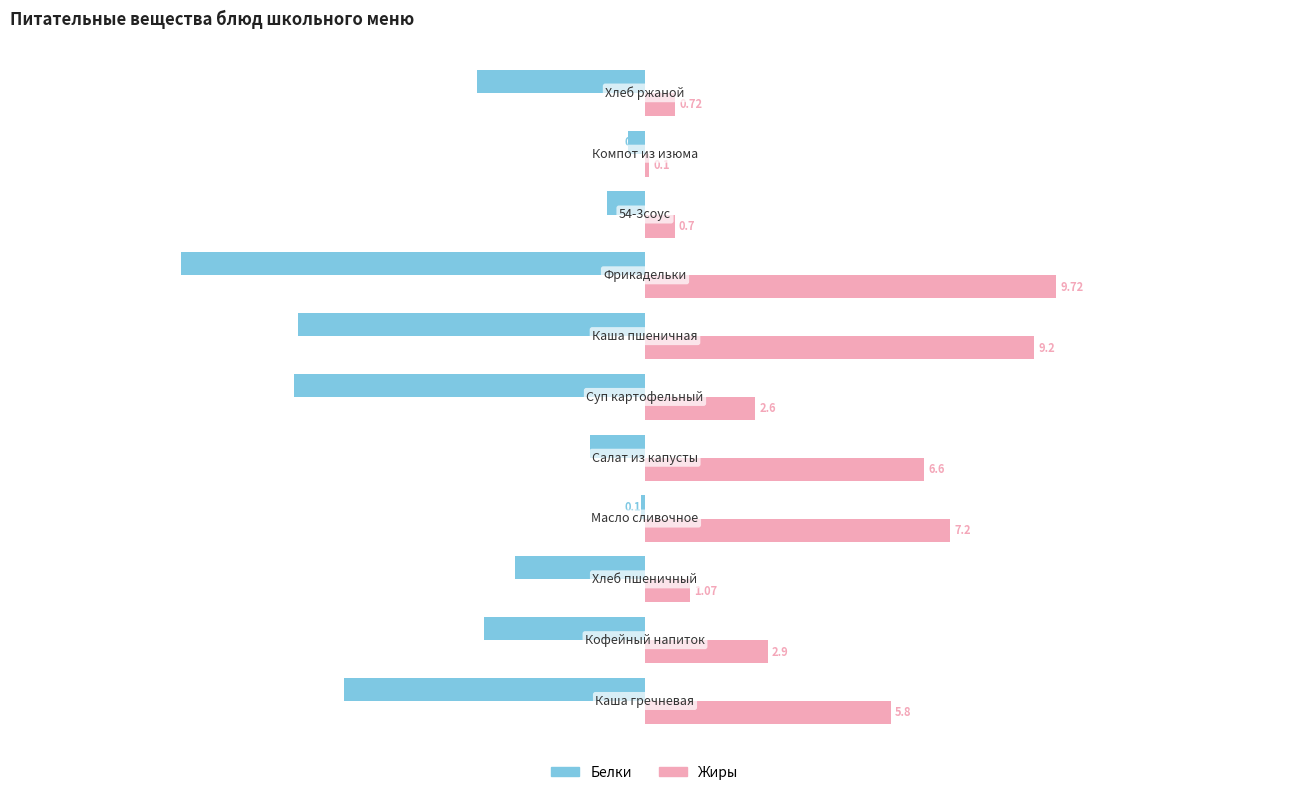

Rank the series by their average value, from highest to lowest.

Жиры, Белки